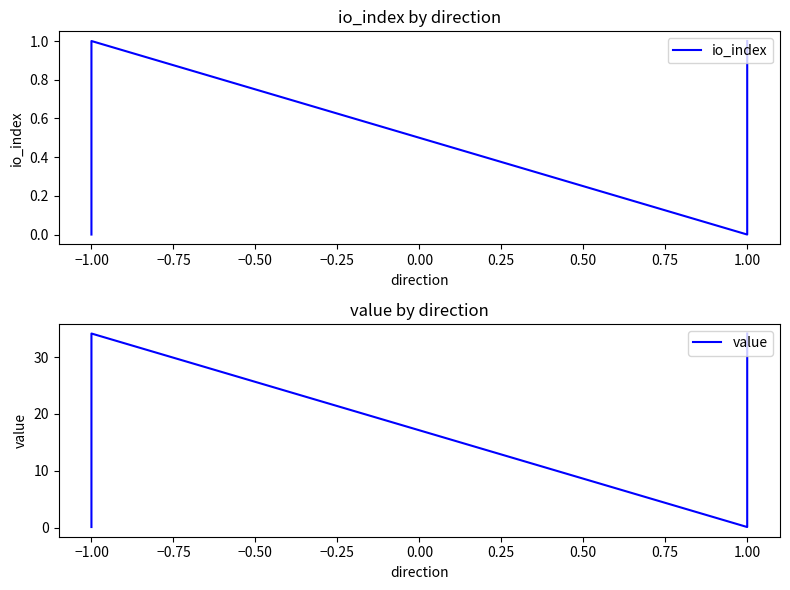

What is the greatest value displayed?

34.2